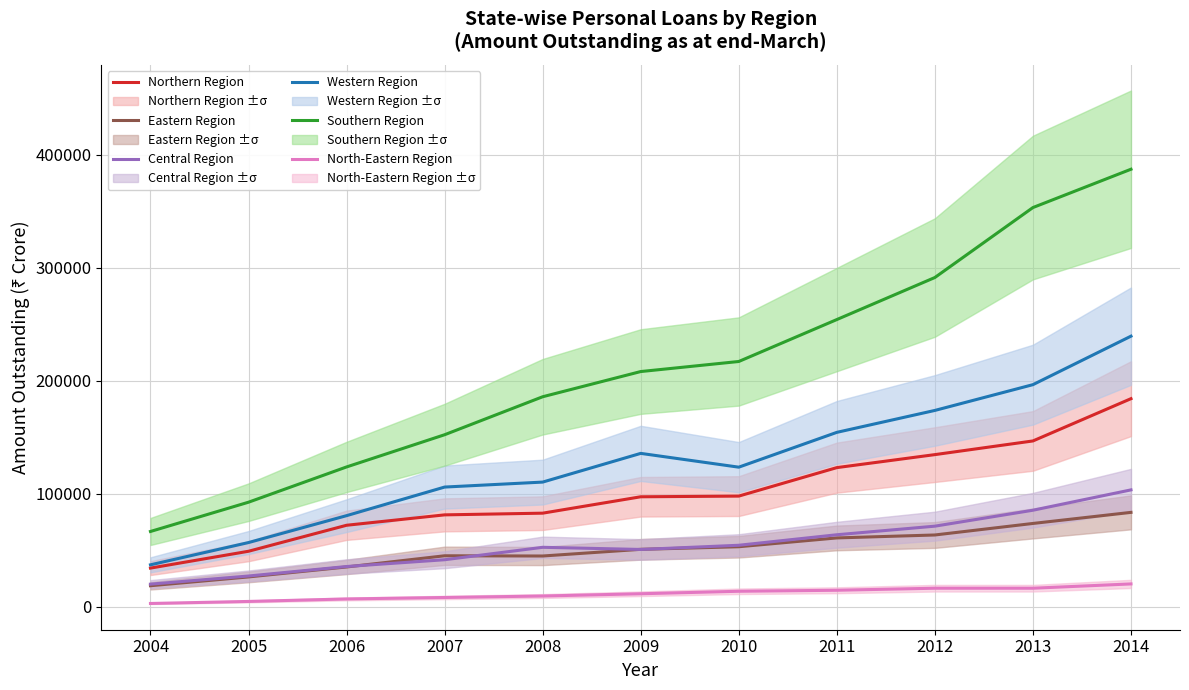

What is the total value across all series at 2014?

1017100